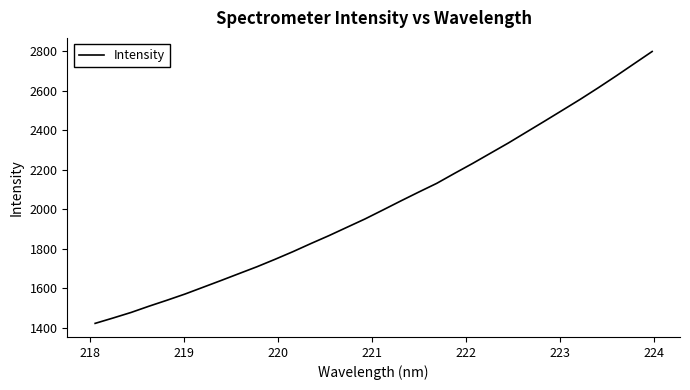

What is the smallest value displayed?

1421.0